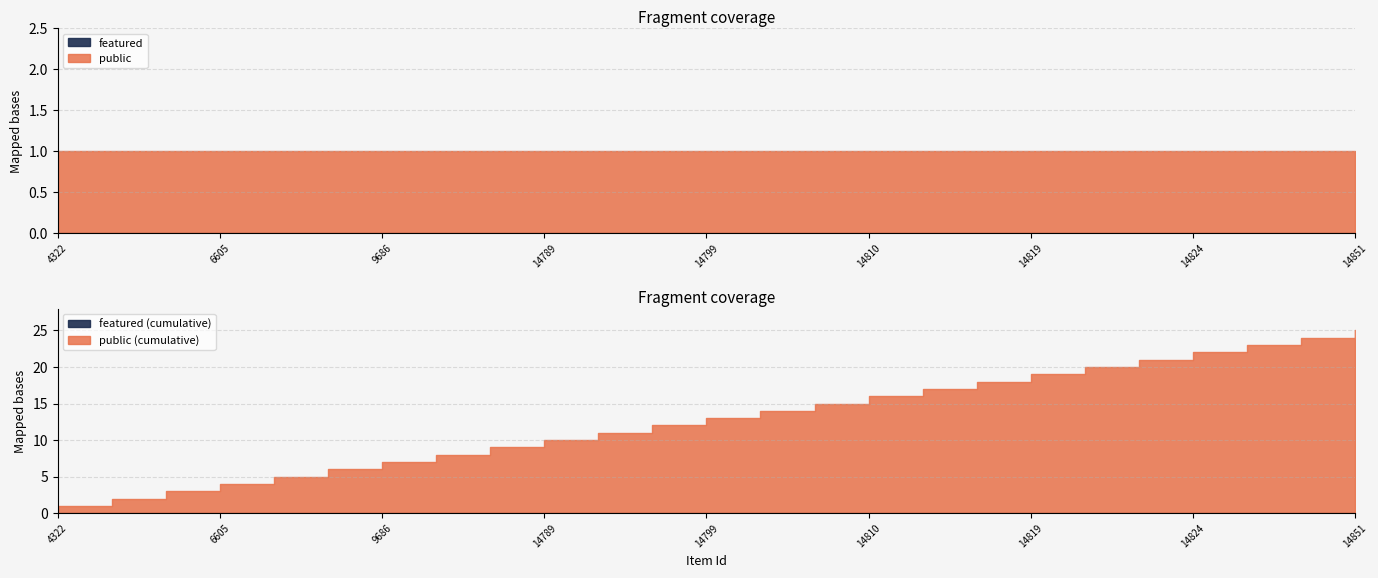

Which label corresponds to the smallest value in the chart?

4322